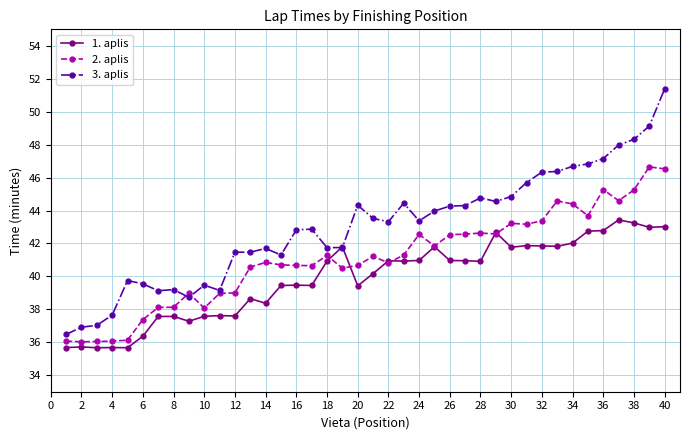

True or false: 3. aplis has more than 1 points higher than both neighbors.

True